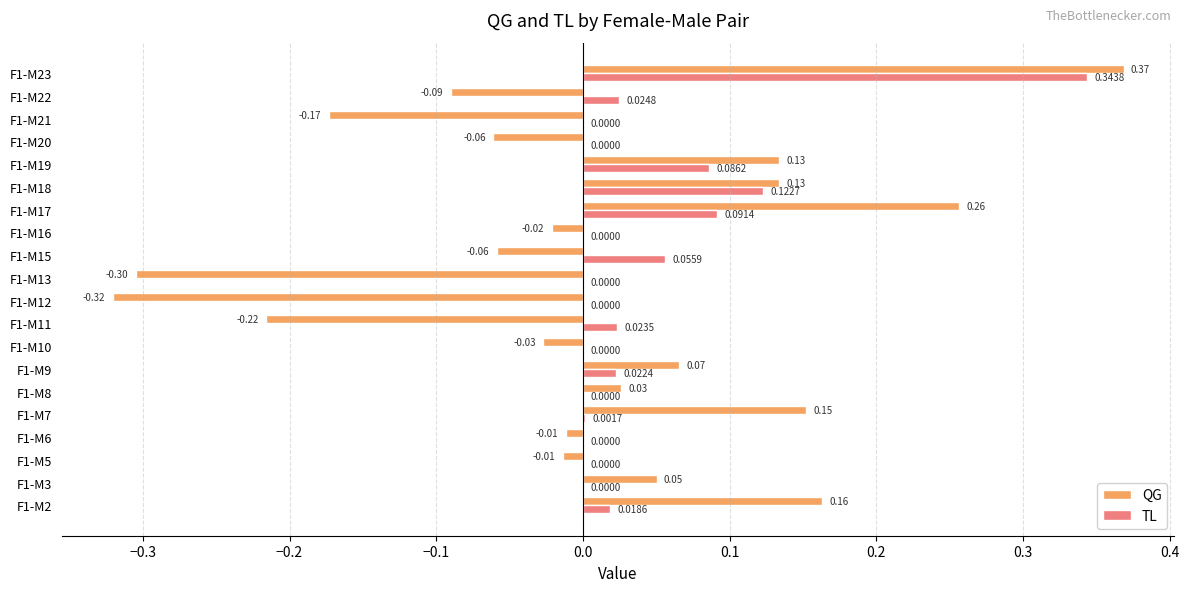

Between F1-M9 and F1-M21, which series saw the biggest shift?

QG